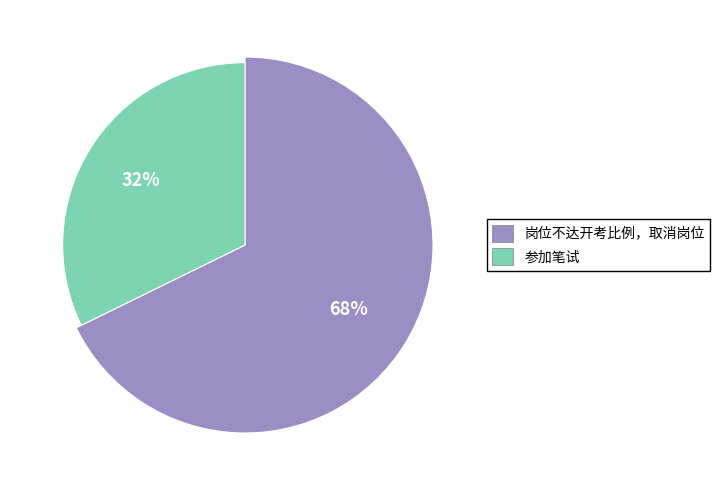

Count the number of slices in the pie.

2